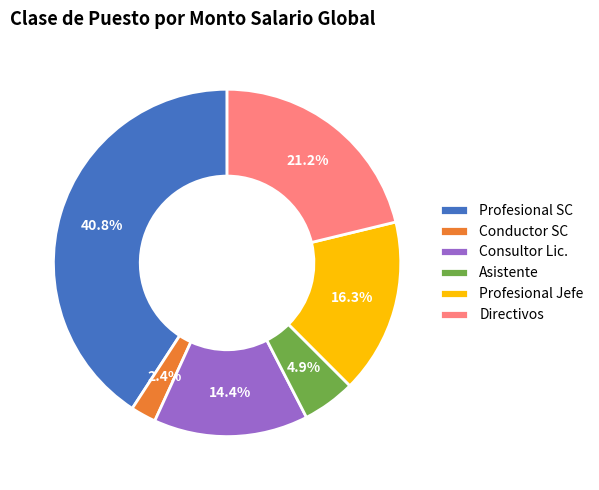

How many slices are in this pie chart?

6